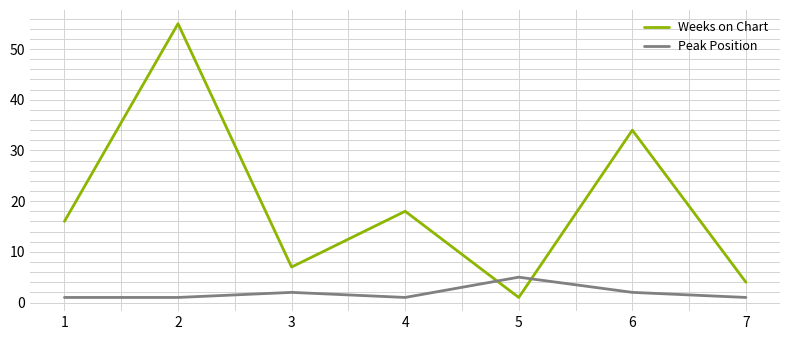

List the series in order of their overall mean, lowest first.

Peak Position, Weeks on Chart